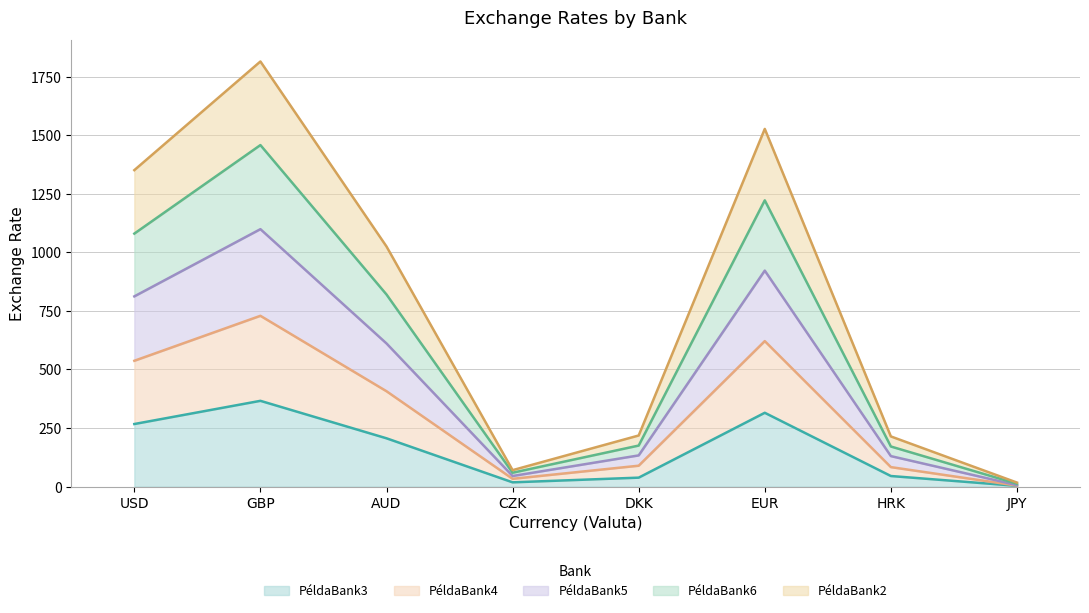

The value of PéldaBank3 at GBP is 366. True or false?

True